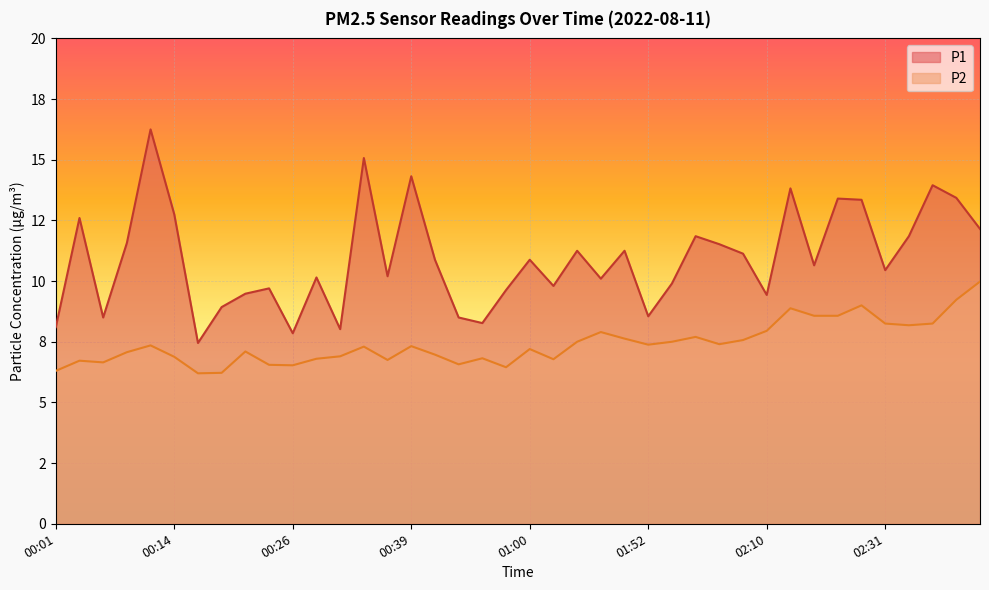

Which series has the largest total across all categories?

P1